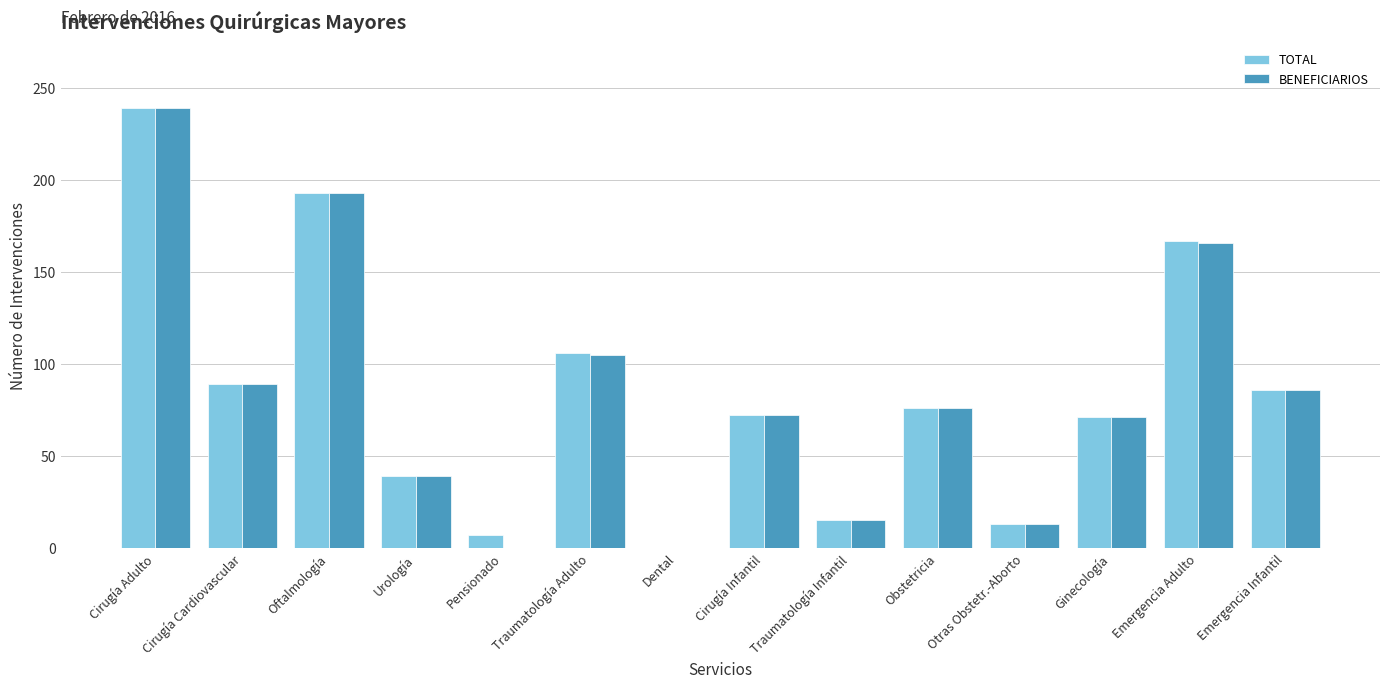

What is the sum of all BENEFICIARIOS values?

1164